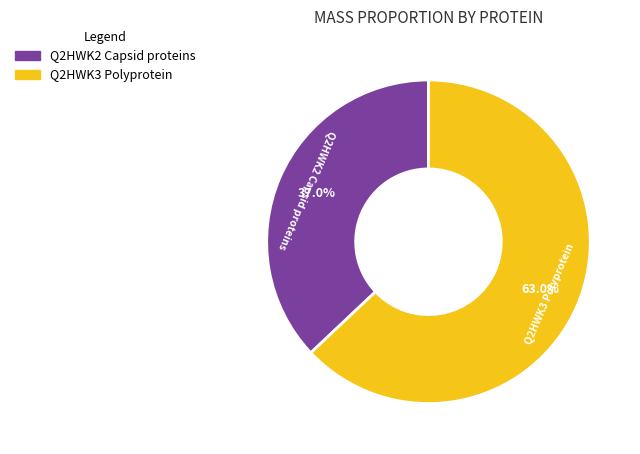

What percentage is the Q2HWK3 Polyprotein slice, to the nearest percent?

63%